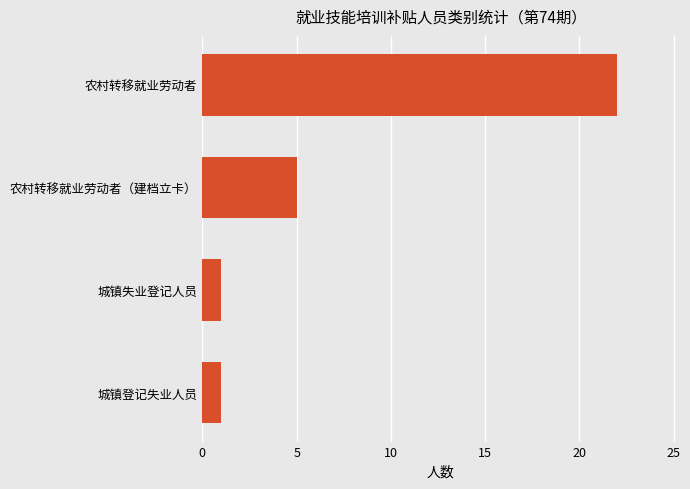

How many values are below 5?

2